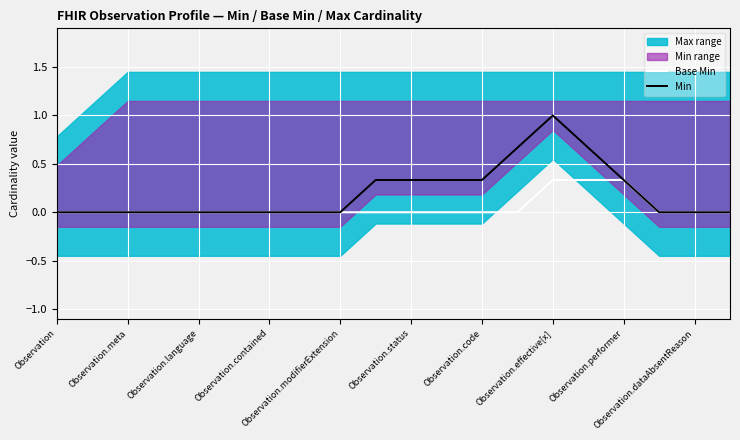

The value of Min at Observation is 0.0. True or false?

True